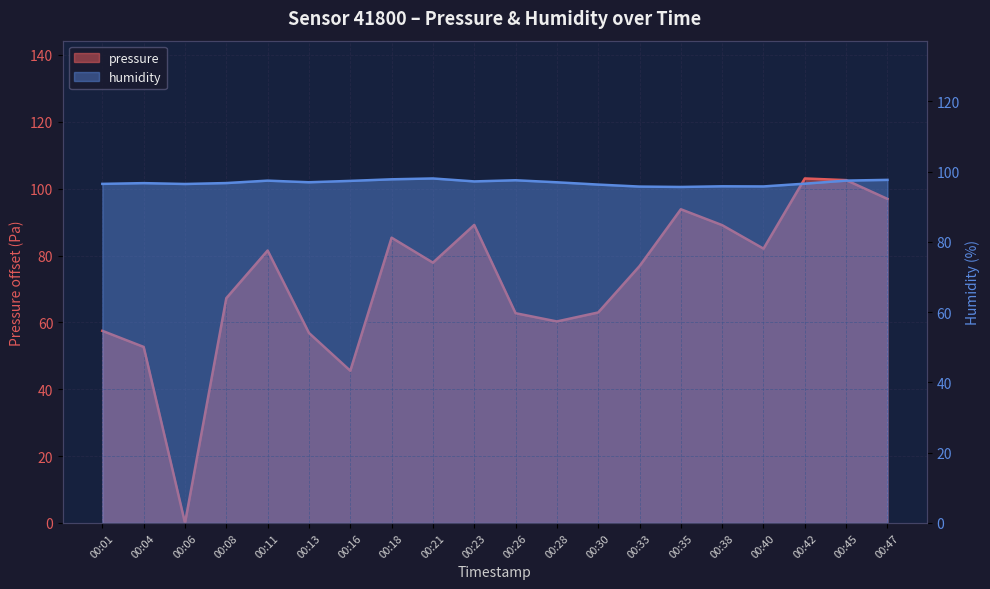

What is the sum of the humidity values at 00:45 and 00:40?

193.2